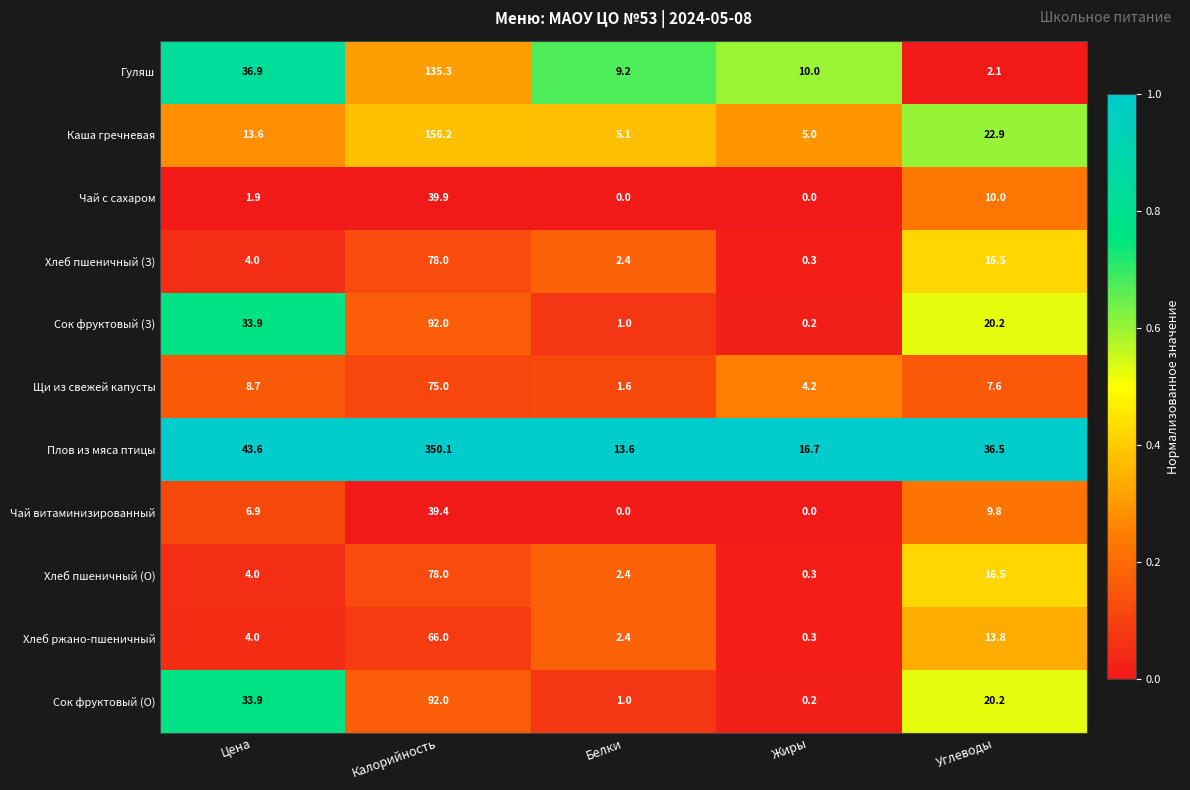

Where is Сок фруктовый (О) nearest to the value 46?

Цена